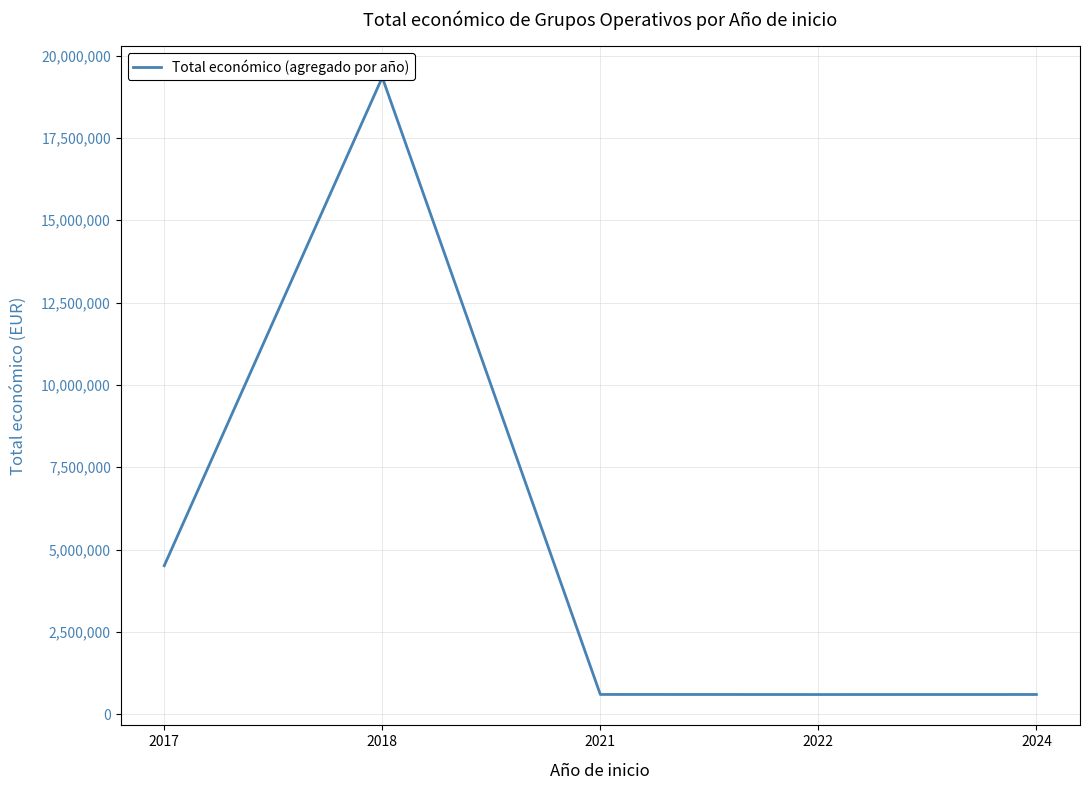

How many values exceed 598659?

2